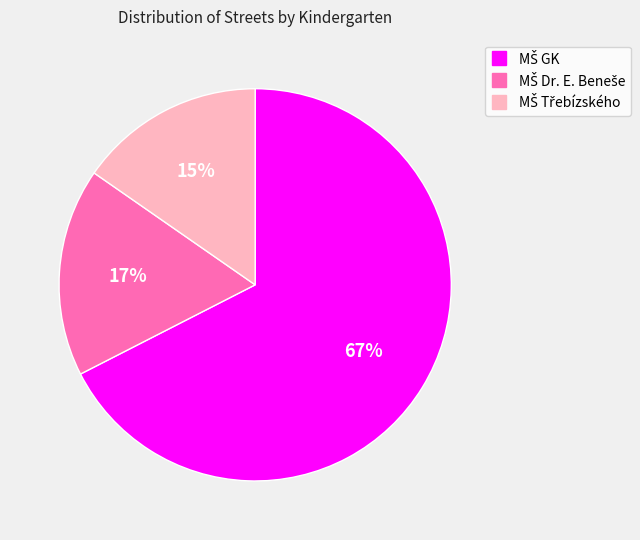

Does any single category account for the majority?

Yes